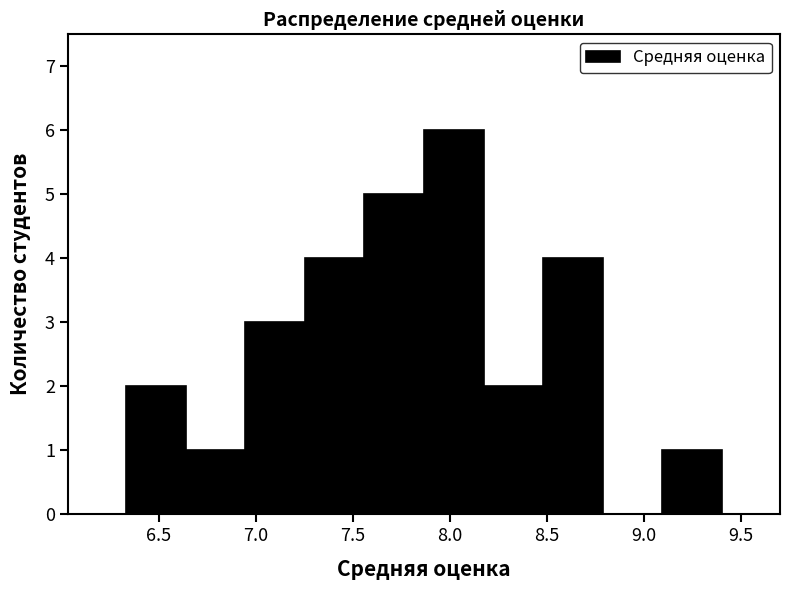

Over which range of the x-axis is the bar tallest?

7.85 to 8.15